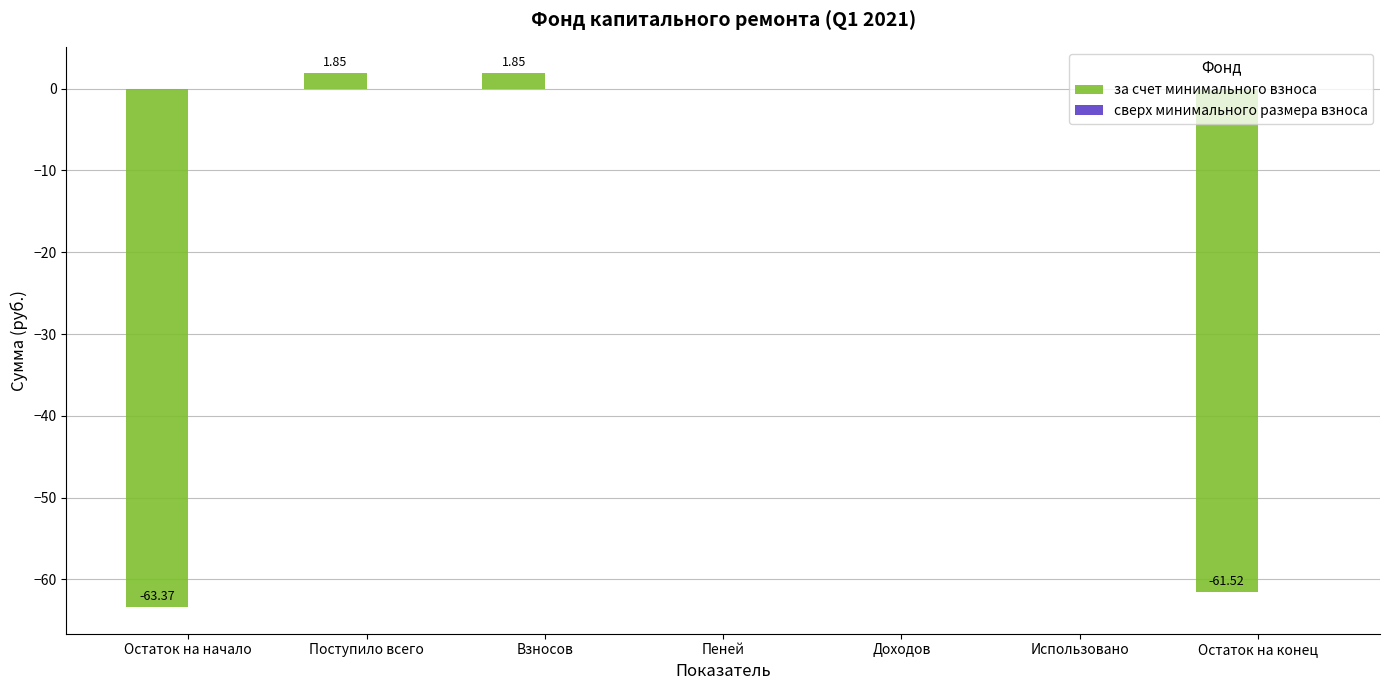

How many categories are shown in the chart?

7